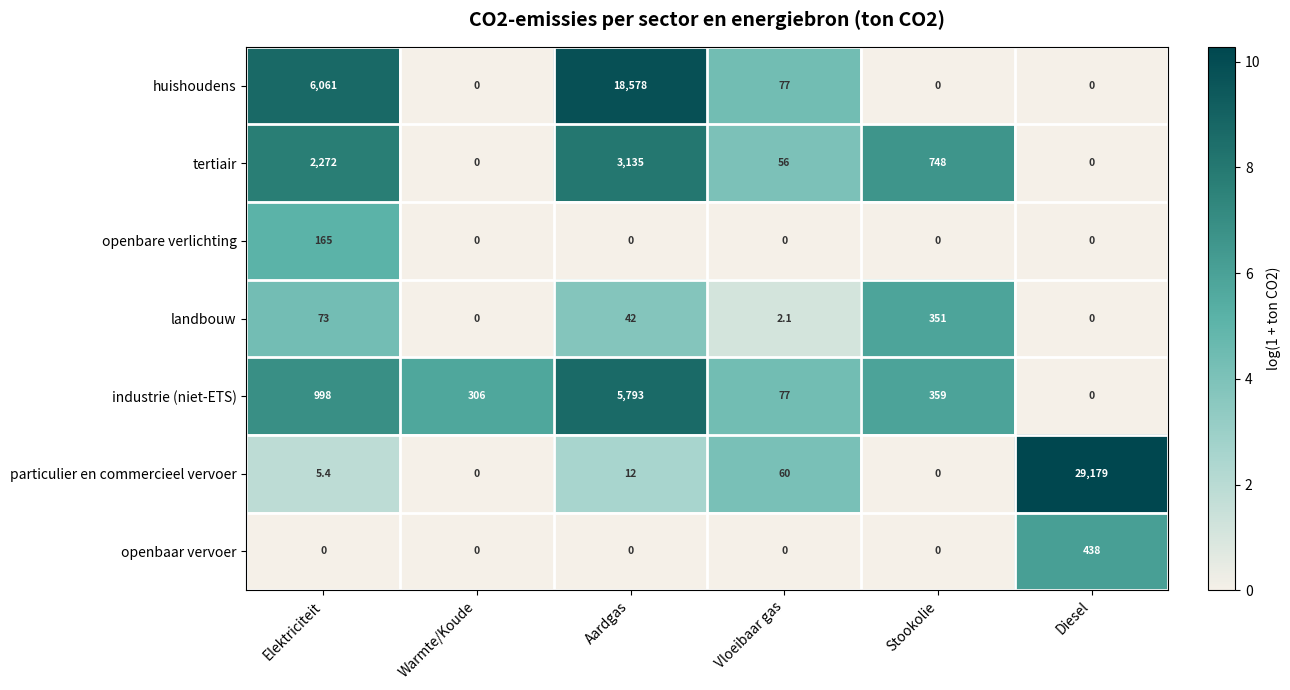

Is it true that openbare verlichting equals 0.0 at Vloeibaar gas?

True